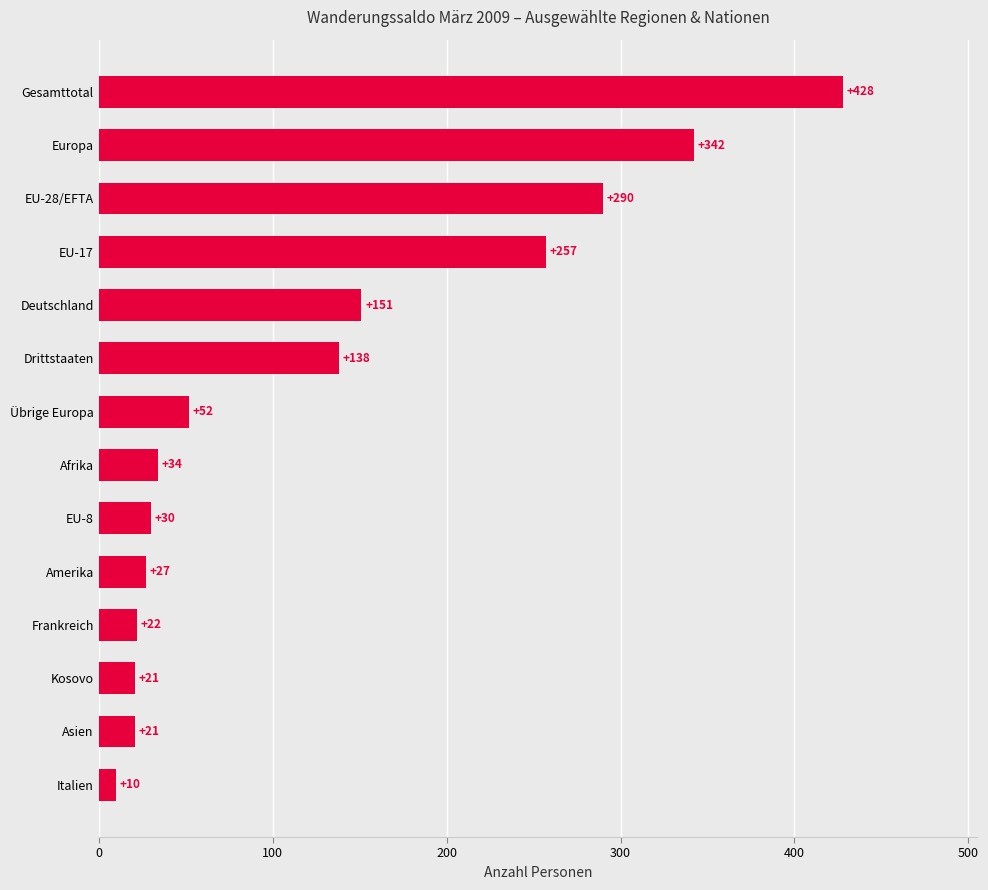

How many series are shown in this chart?

1